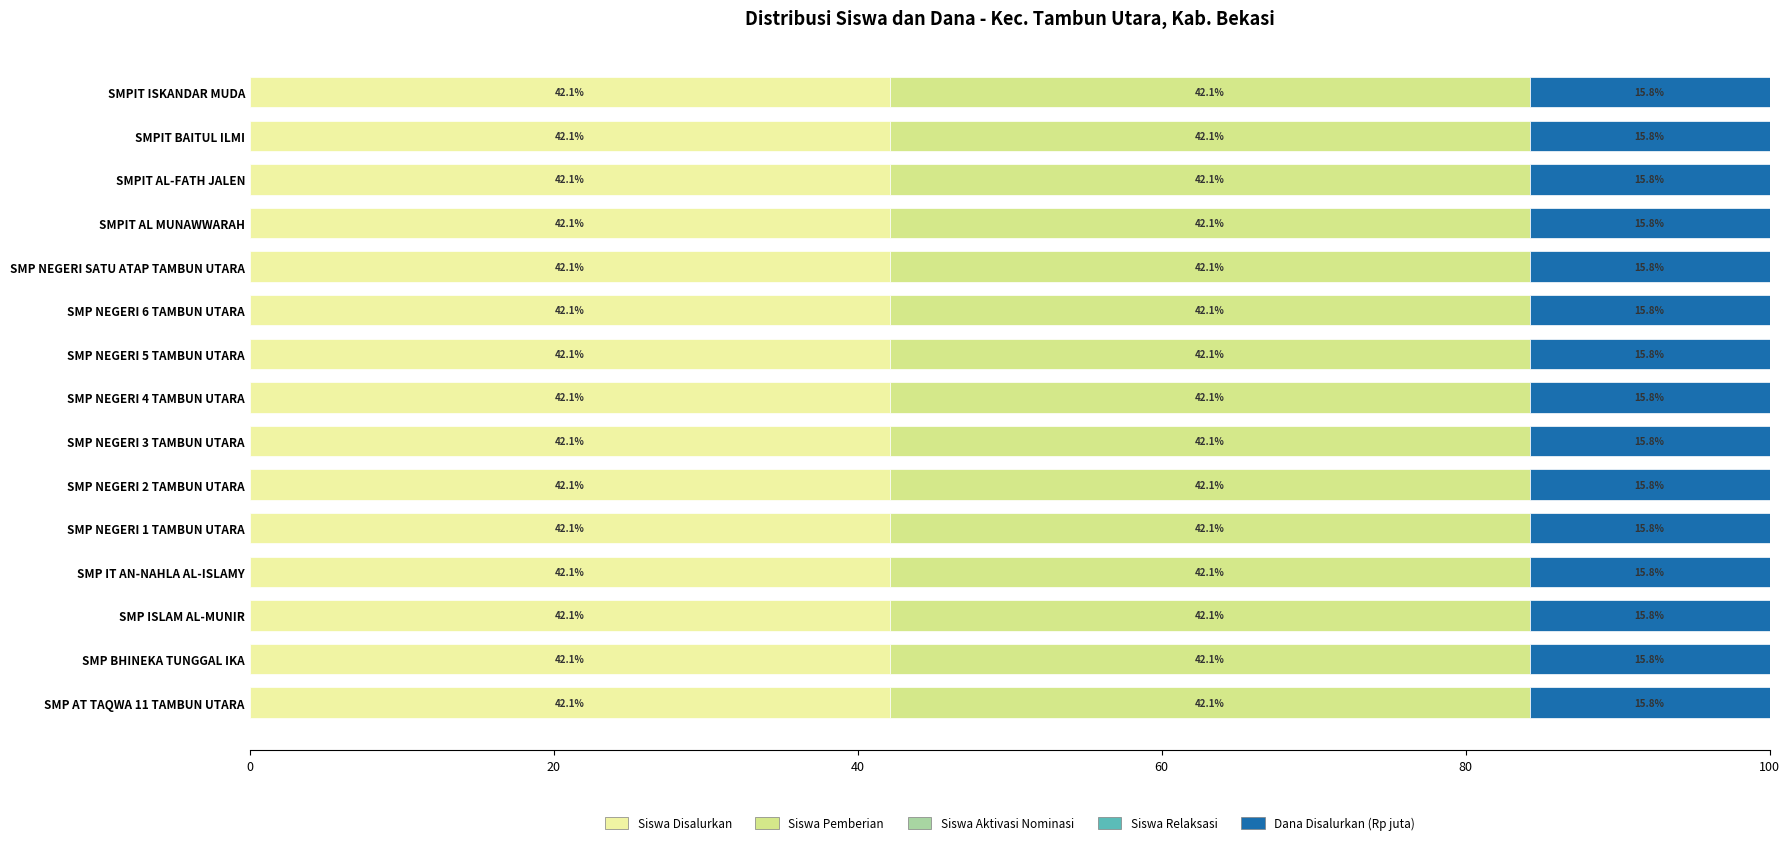

How many categories are shown in the chart?

15